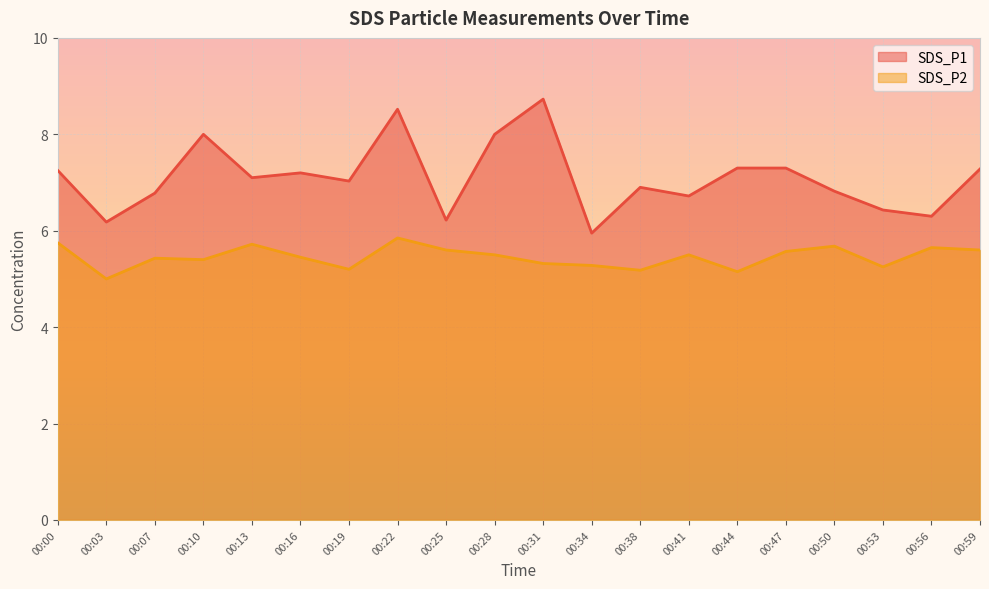

True or false: SDS_P1 and SDS_P2 intersect in this chart.

False